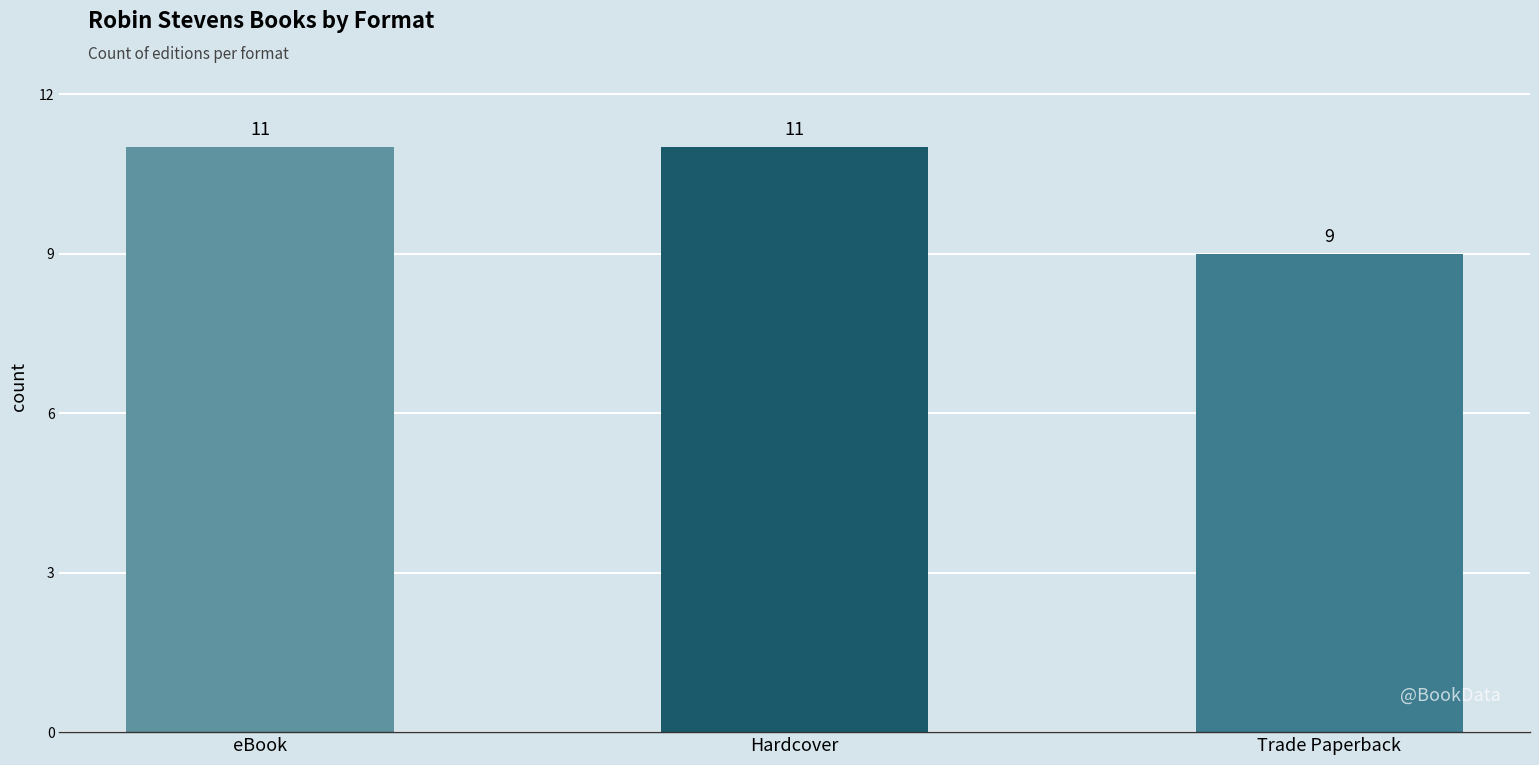

True or false: the data shows 16 at Hardcover.

False